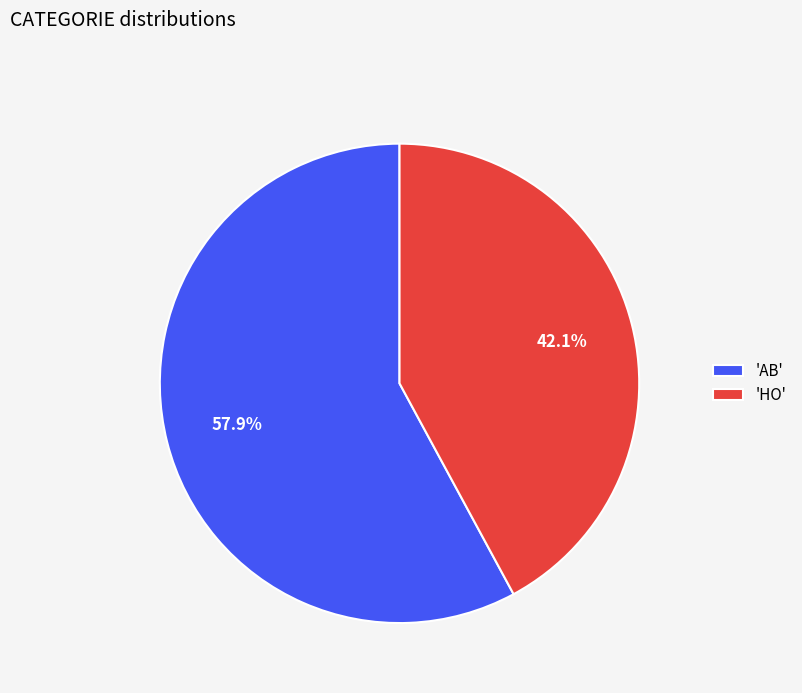

How many segments does this pie chart have?

2